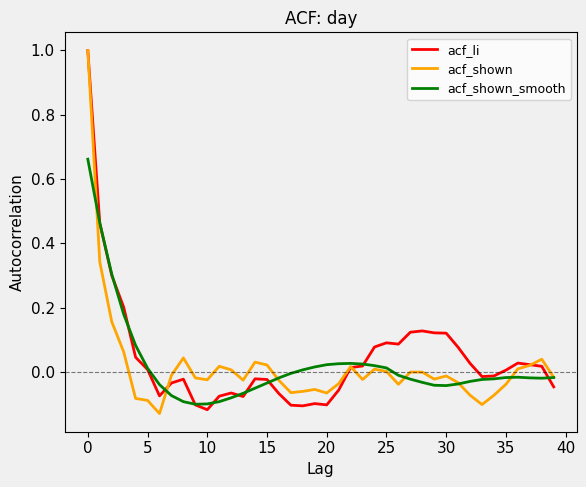

Which series has the largest range (max minus min)?

acf_shown